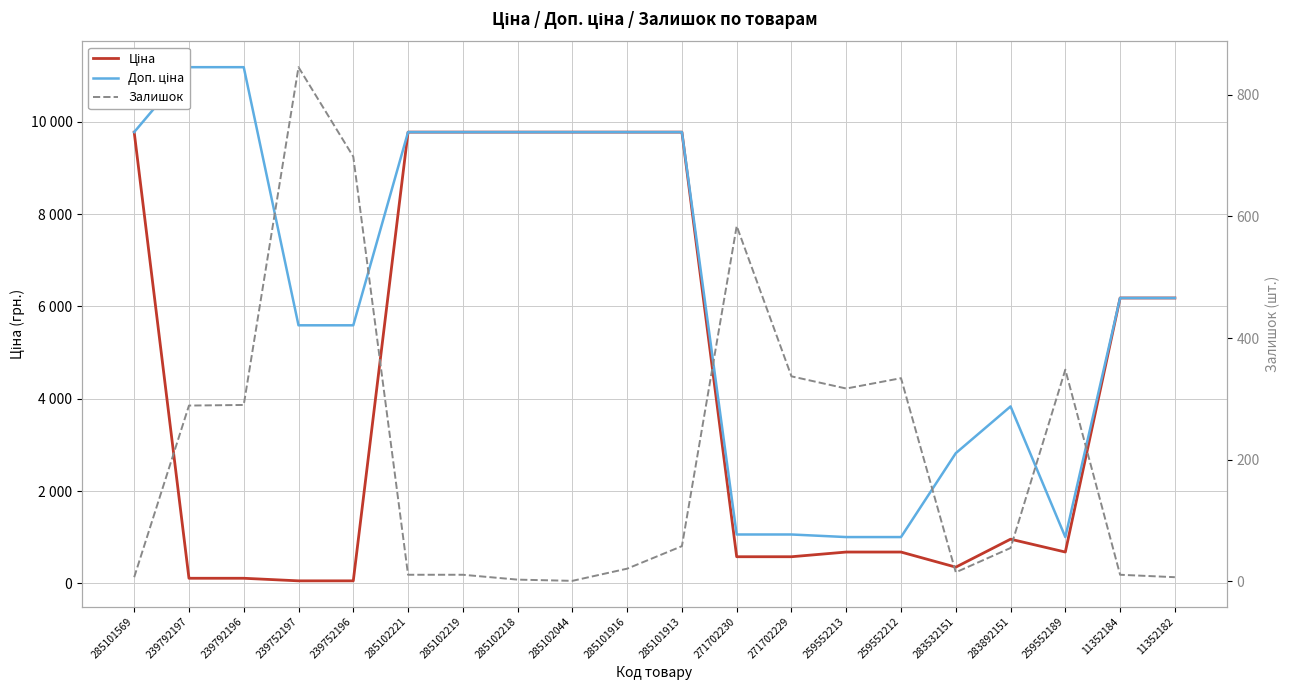

Which series has the largest range (max minus min)?

Доп. ціна